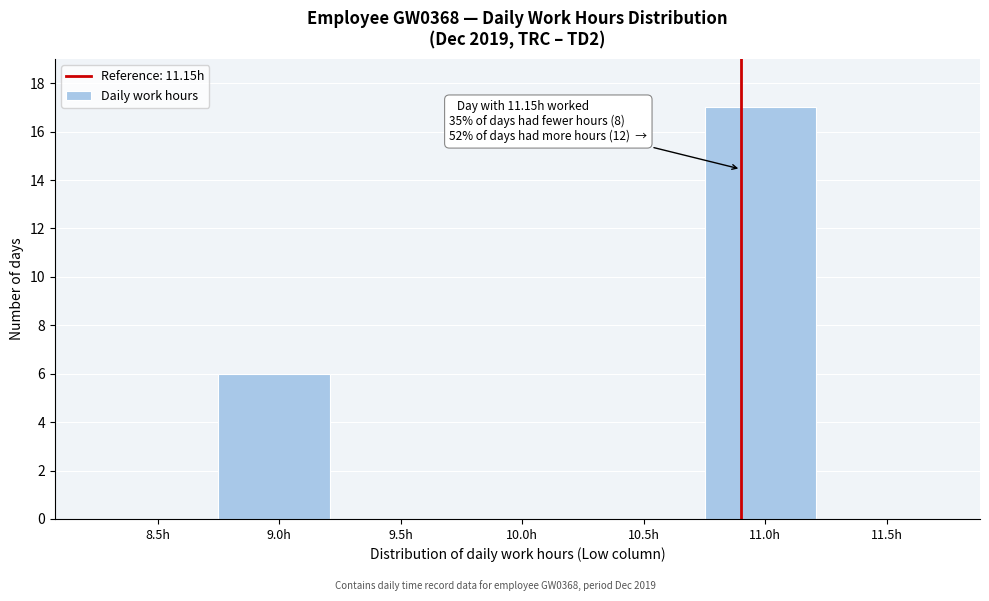

Reading left to right, extract all data points from this chart.

8.5h=0	9.0h=6	9.5h=0	10.0h=0	10.5h=0	11.0h=17	11.5h=0